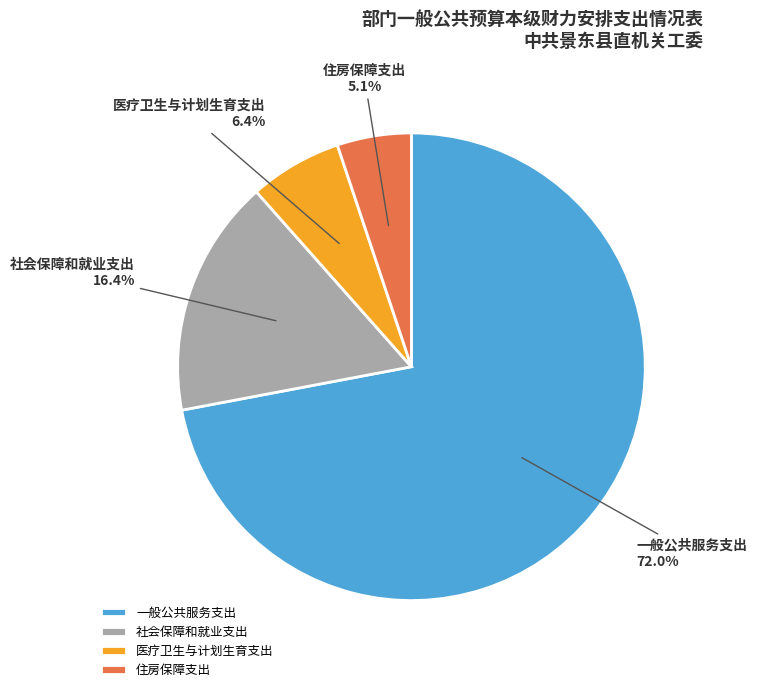

To the nearest percent, what portion does 医疗卫生与计划生育支出 represent?

6%